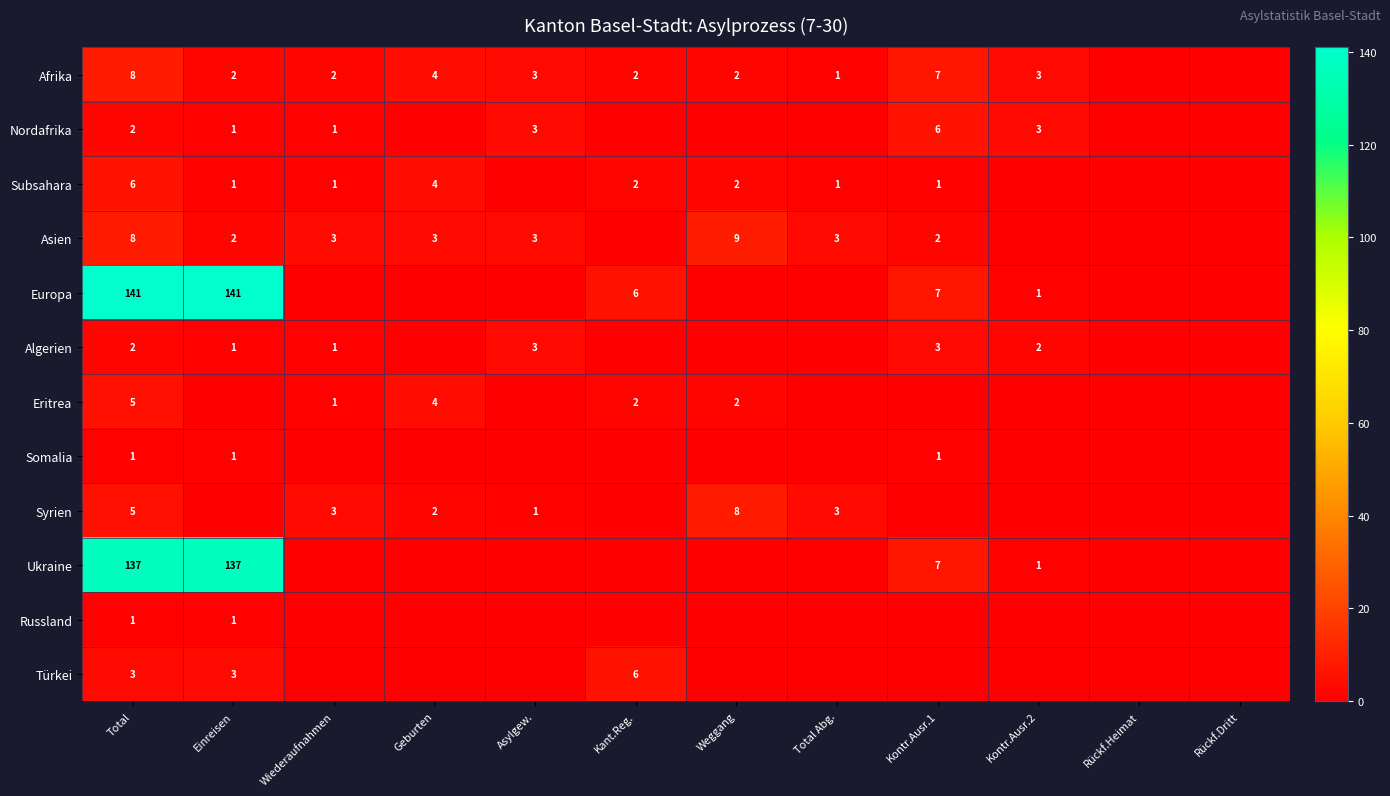

At which category is the sum across all series the highest?

Total